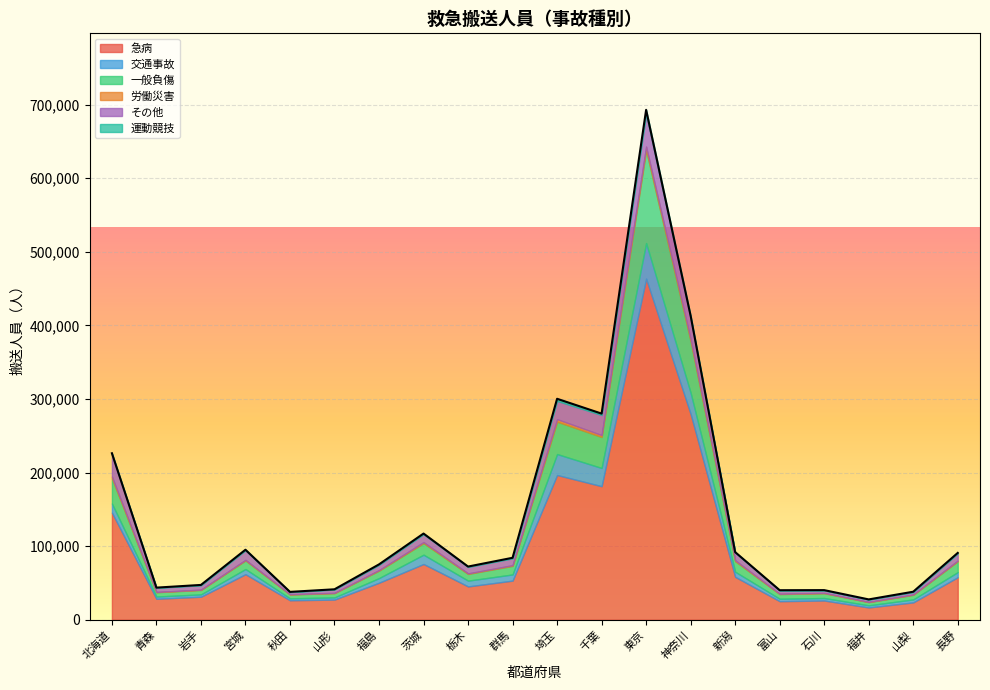

Which category has the lowest value in the その他 series?

秋田